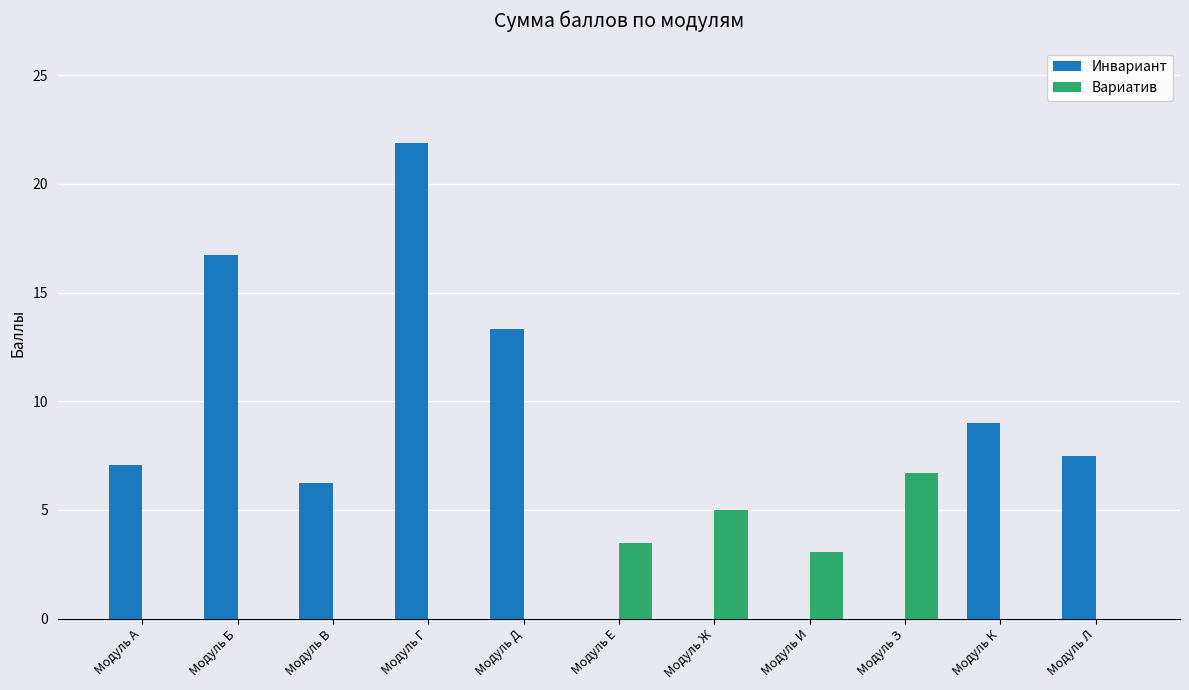

At which category is the sum across all series the highest?

Модуль Г